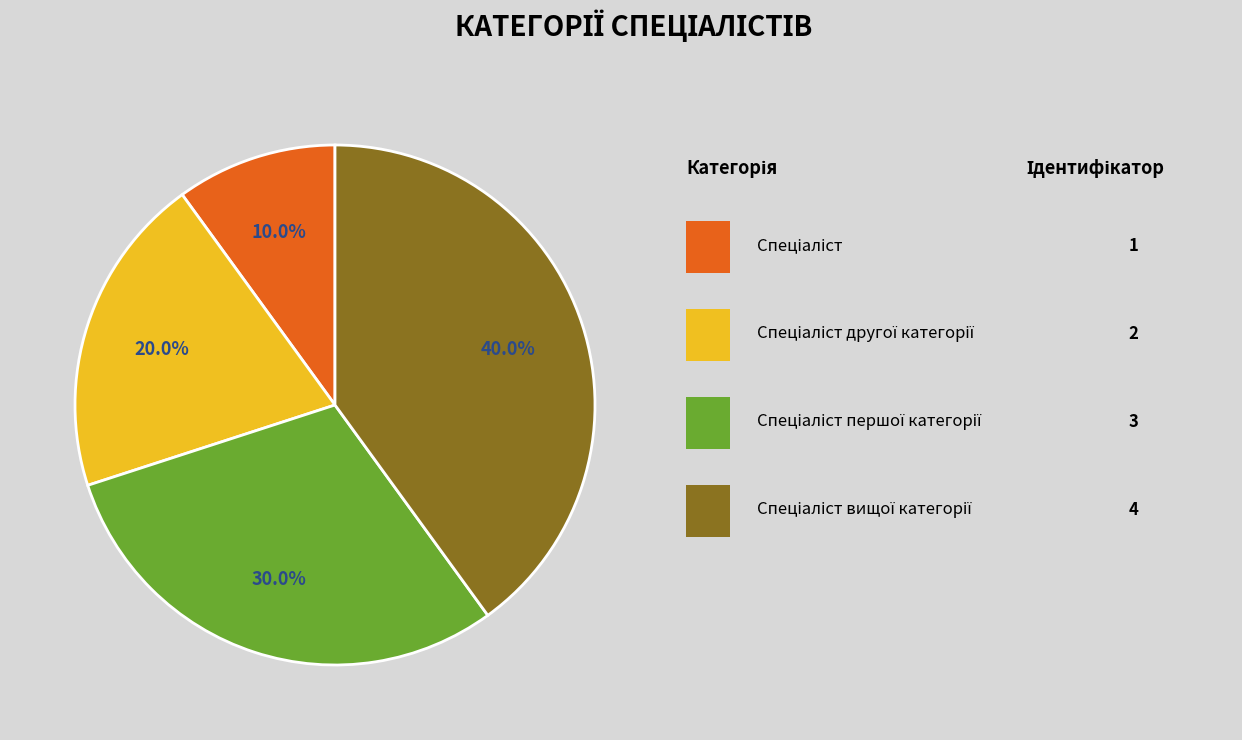

Is there any slice that represents more than half of the pie?

No